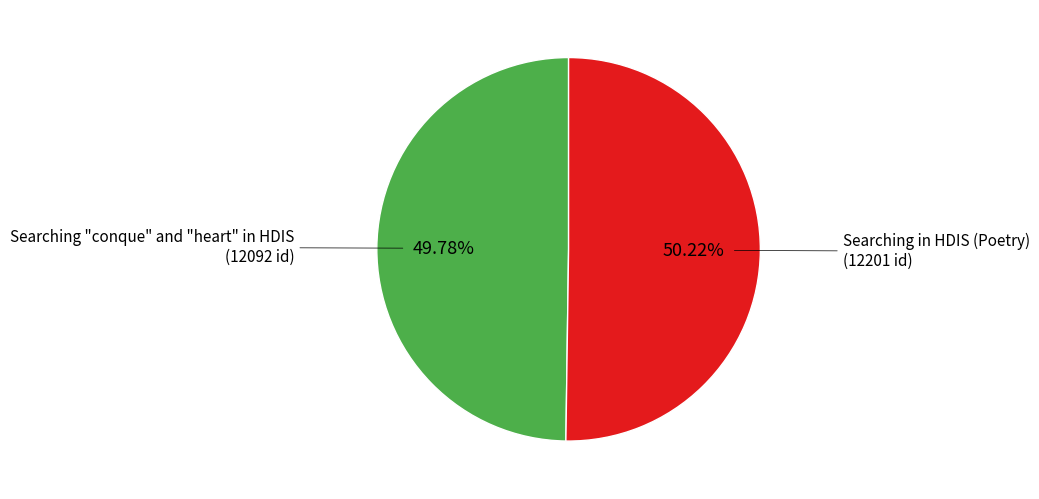

Which slice is the smallest?

Searching "conque" and "heart" in HDIS